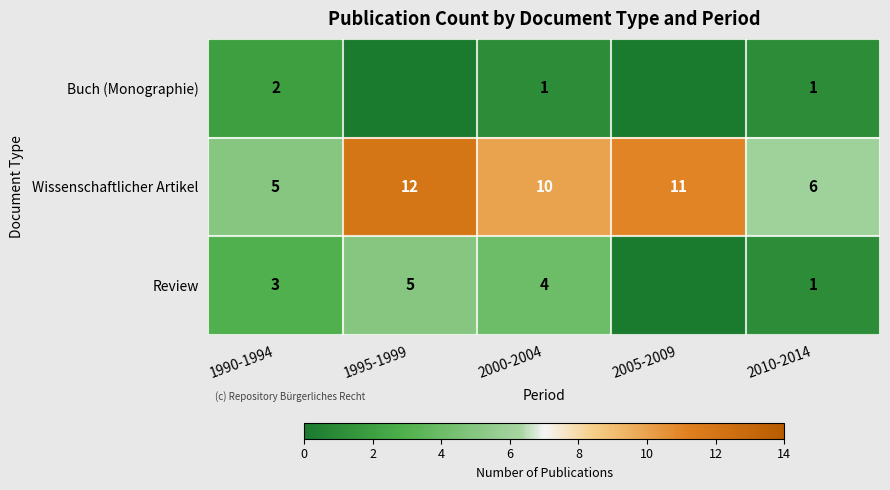

At which category is the sum across all series the highest?

1995-1999